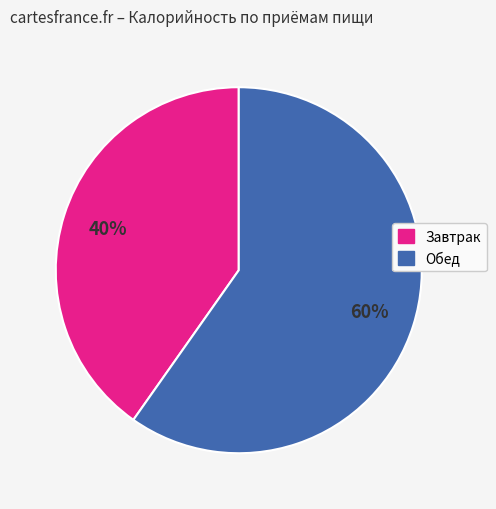

To the nearest percent, what percentage of the pie is Обед?

60%